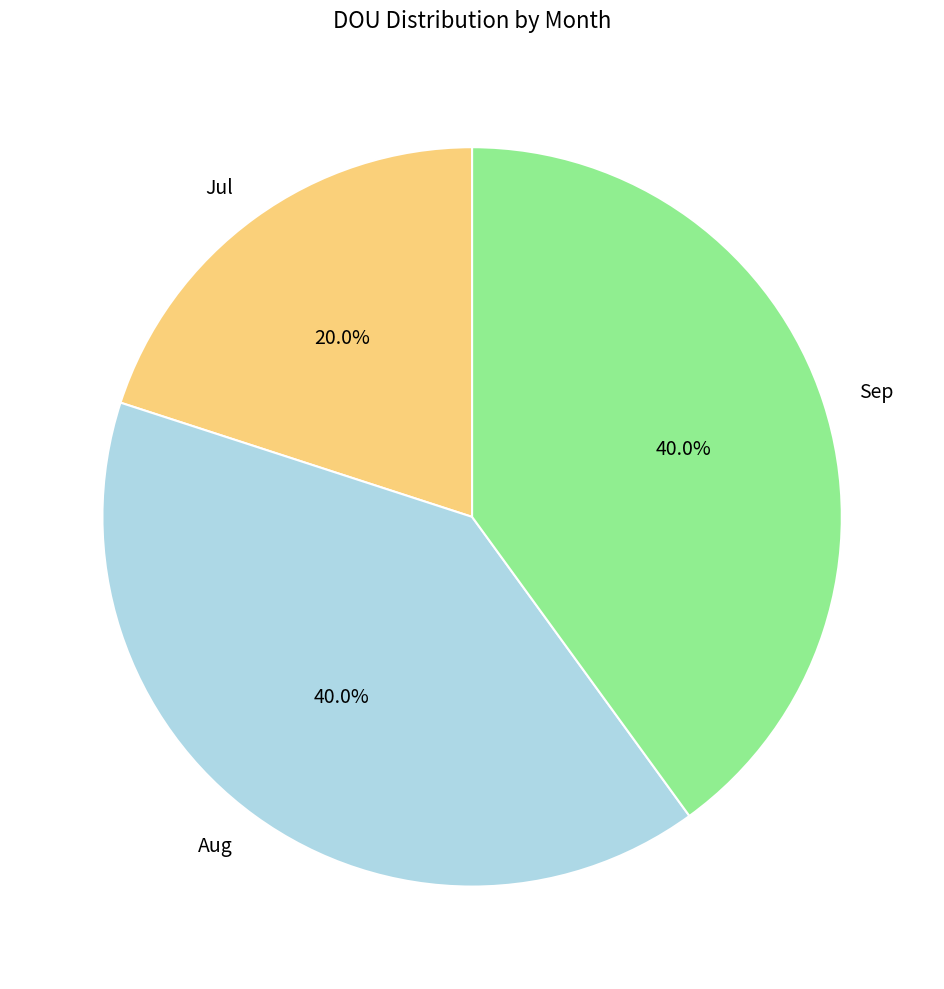

The Aug slice represents 33% of the pie. True or false?

False